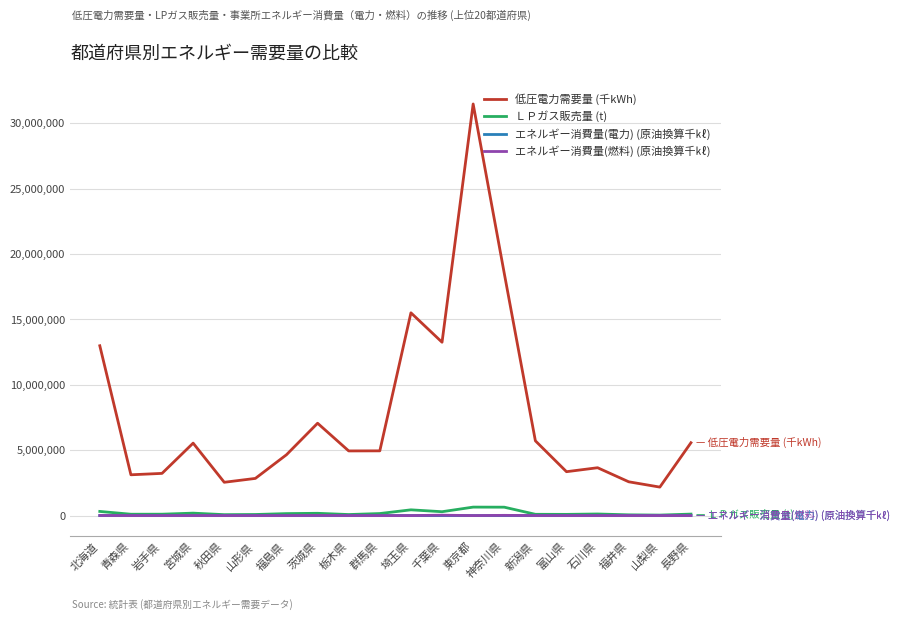

Count the number of categories in the chart.

20